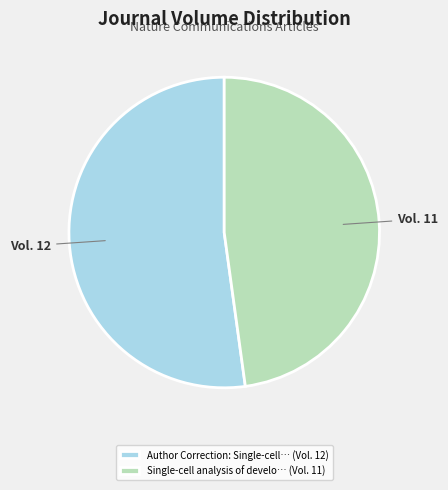

How many segments does this pie chart have?

2